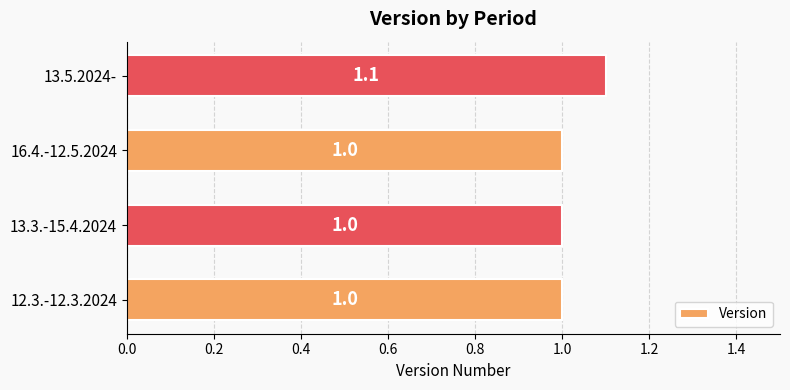

How many bars are there in total?

4